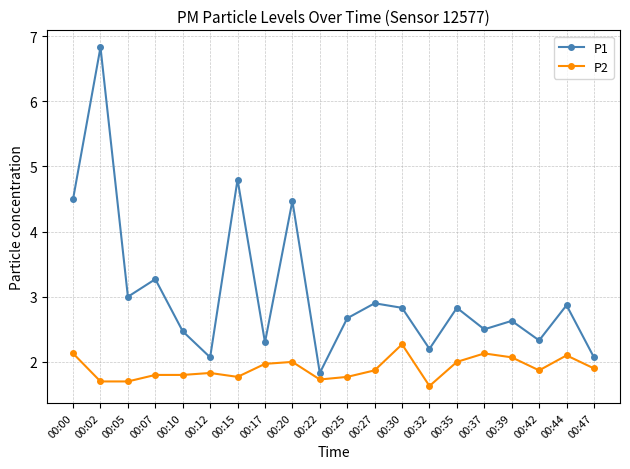

True or false: P1 has a value of 4.5 at 00:20.

True